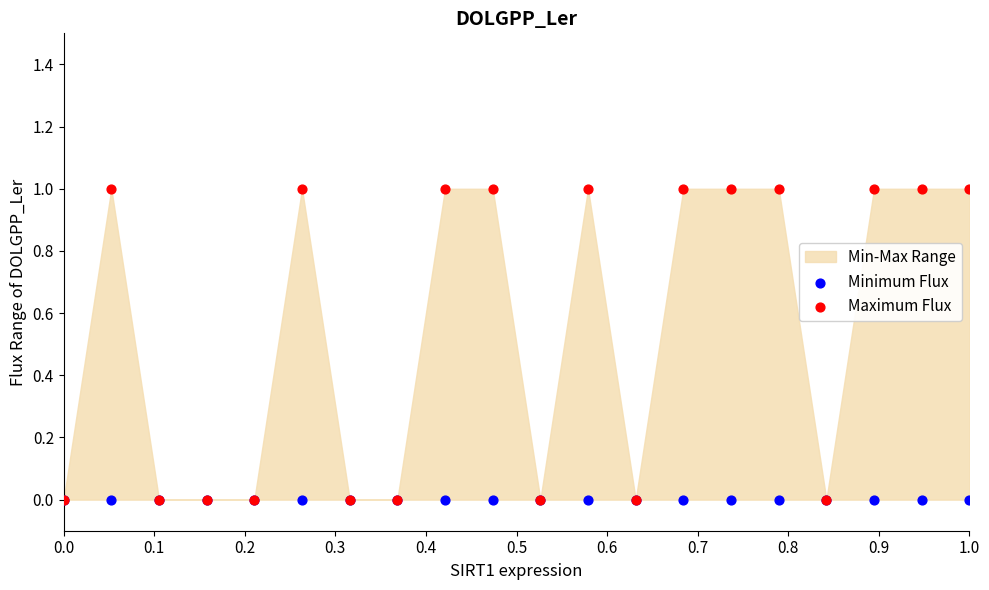

Which series reaches the maximum Y coordinate?

Maximum Flux